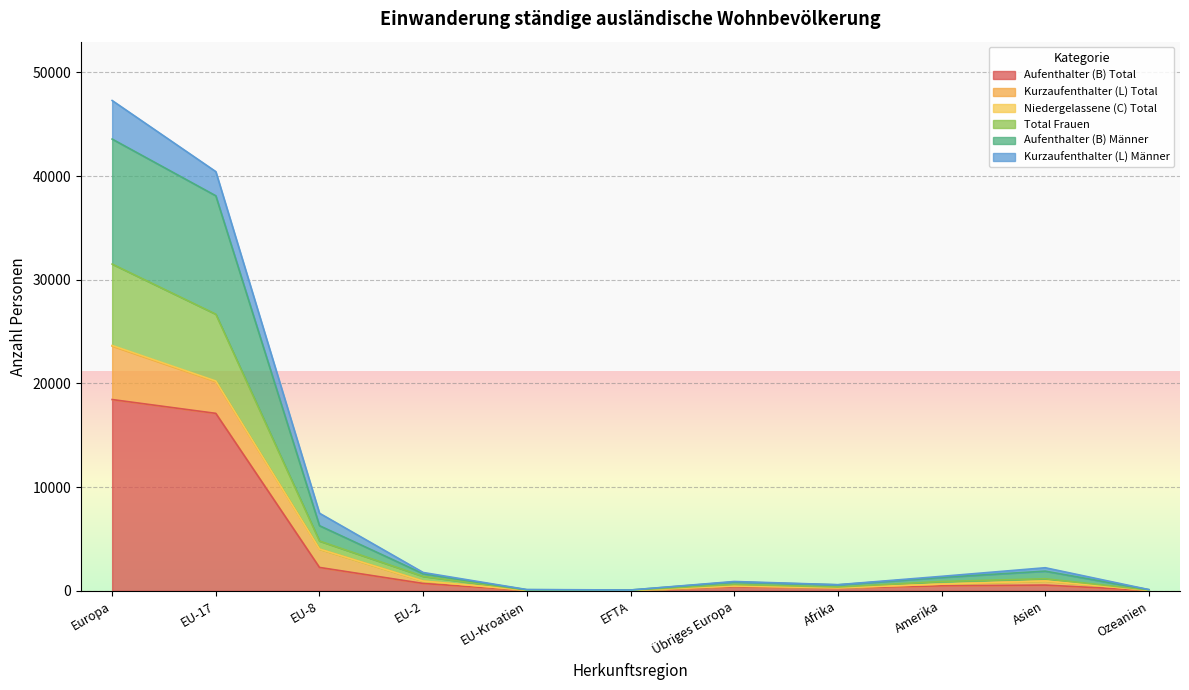

True or false: Total Frauen and Aufenthalter (B) Total cross at least once.

False